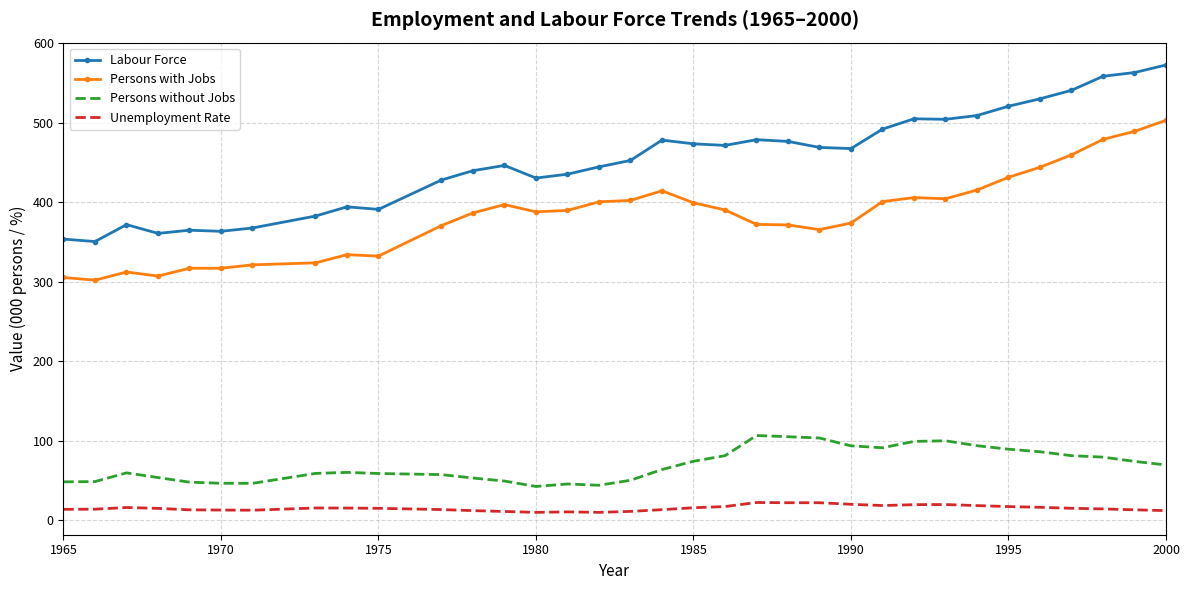

Rank the series by their maximum value, from highest to lowest.

Labour Force, Persons with Jobs, Persons without Jobs, Unemployment Rate